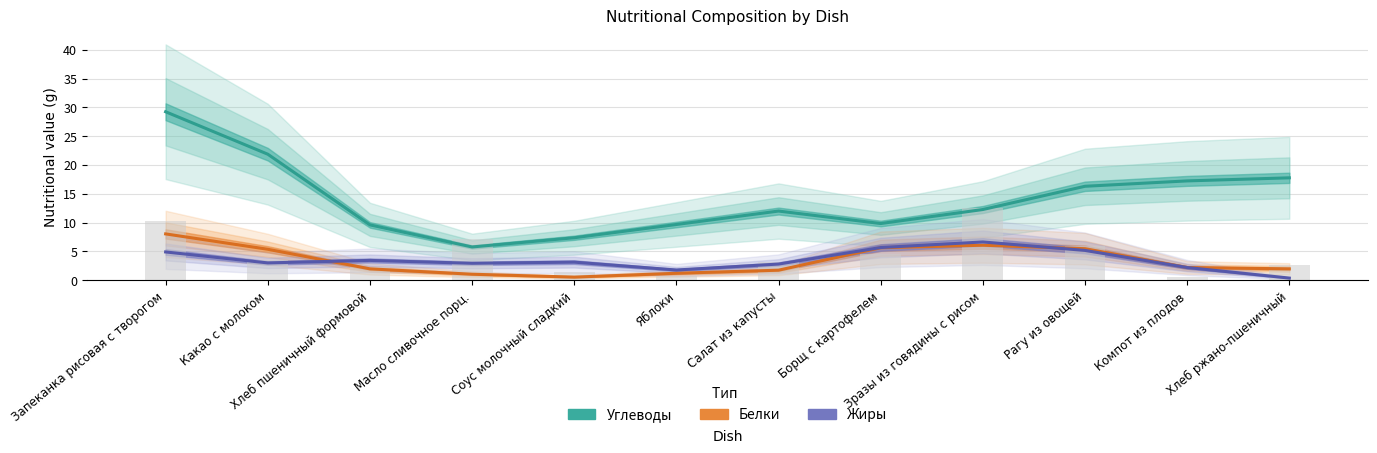

Reading right to left, what are all the values shown in this chart?

Углеводы: 17.8	17.2	16.3	12.3	9.8	12.0	9.7	7.4	5.8	9.6	21.9	29.2
Белки: 2.0	2.2	5.5	6.1	5.6	1.7	1.2	0.5	1.0	2.0	5.4	8.0
Жиры: 0.4	2.2	5.2	6.6	5.7	2.8	1.8	3.1	2.9	3.4	3.0	4.9